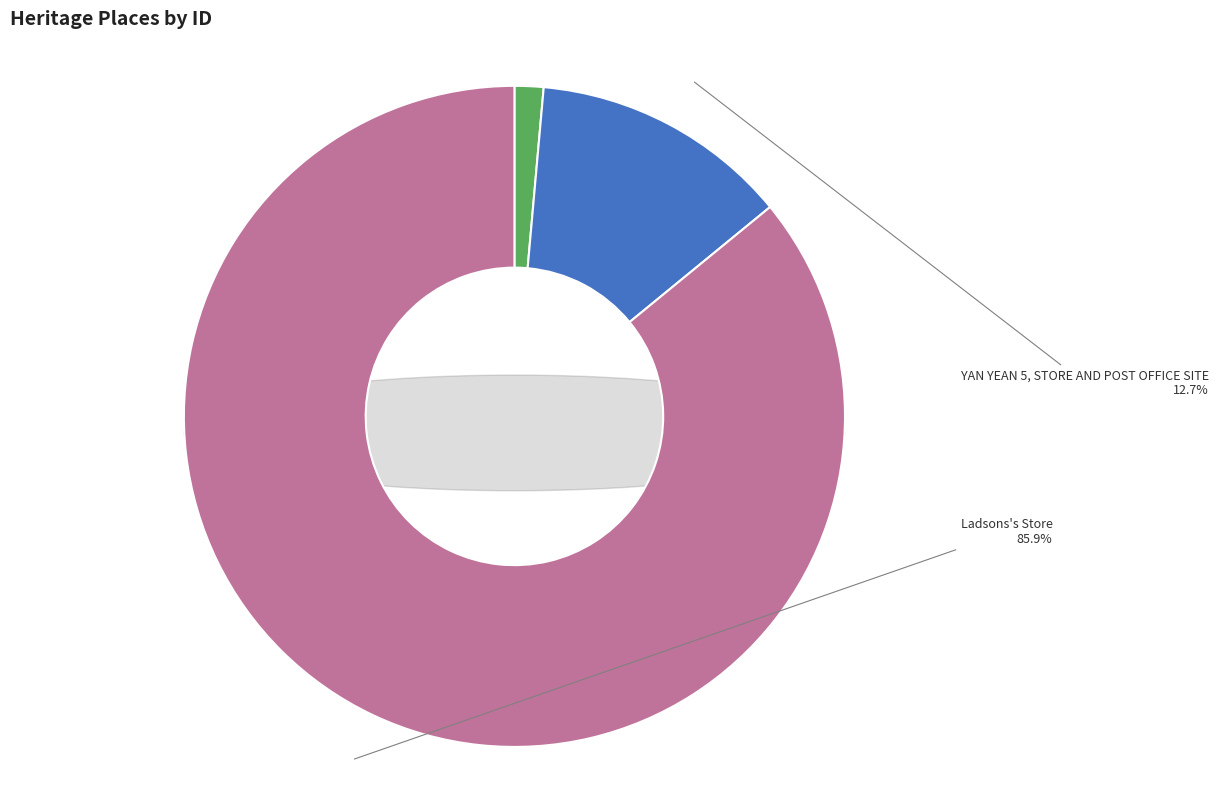

To the nearest percent, what is the difference between the largest and smallest slice percentages?

85%